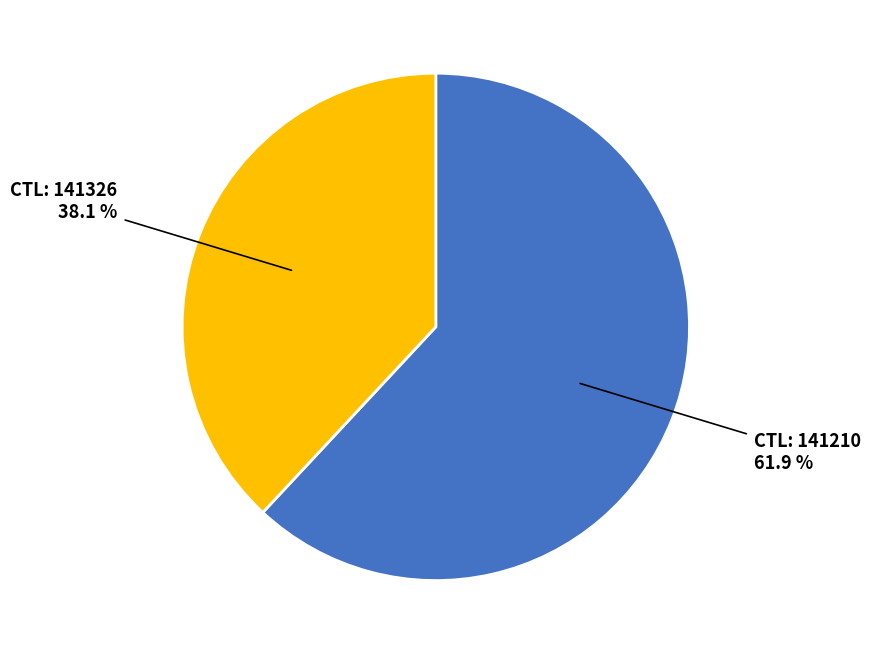

Is there a majority slice in this chart?

Yes